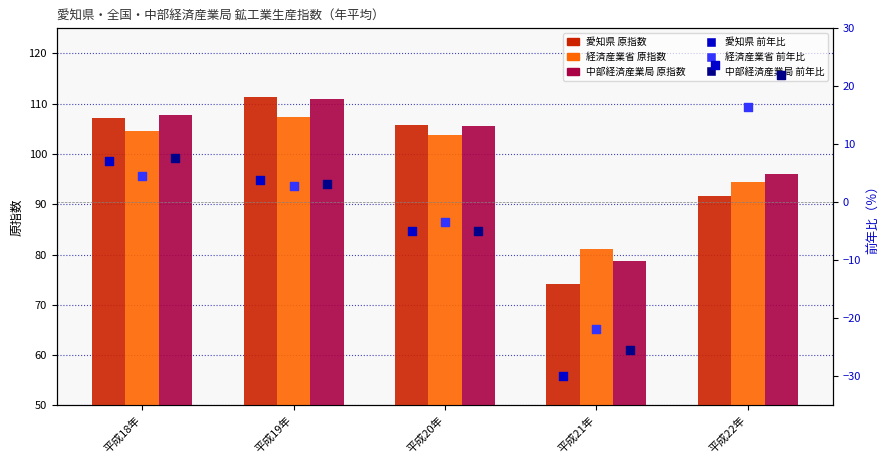

Which series reaches the minimum Y coordinate?

愛知県 前年比